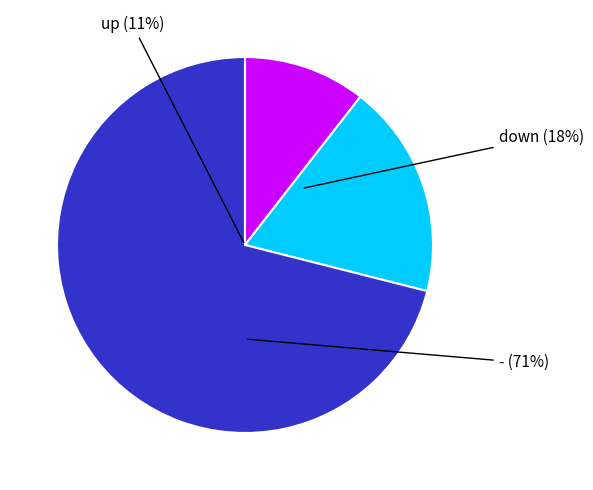

Is it true that - is 76% of the pie?

False